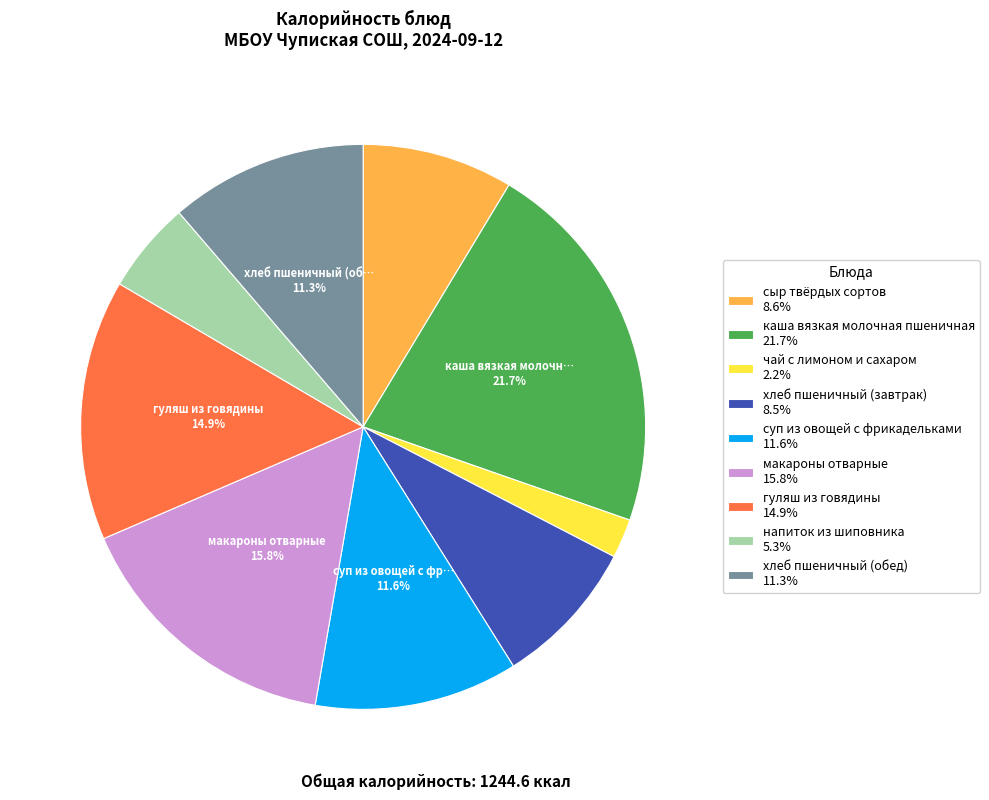

What is the ratio of the value at суп из овощей с фрикадельками 11.6% to the value at каша вязкая молочная пшеничная 21.7%?

0.5